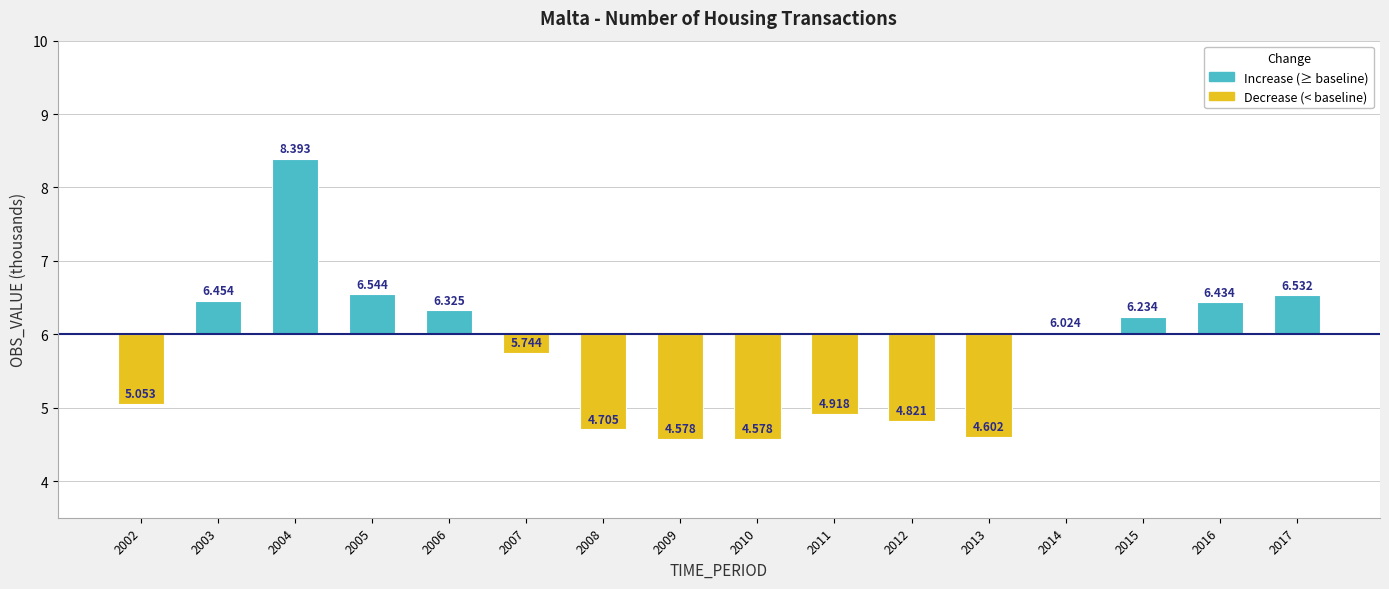

What is the value of the 13th bar from the left?

6.0